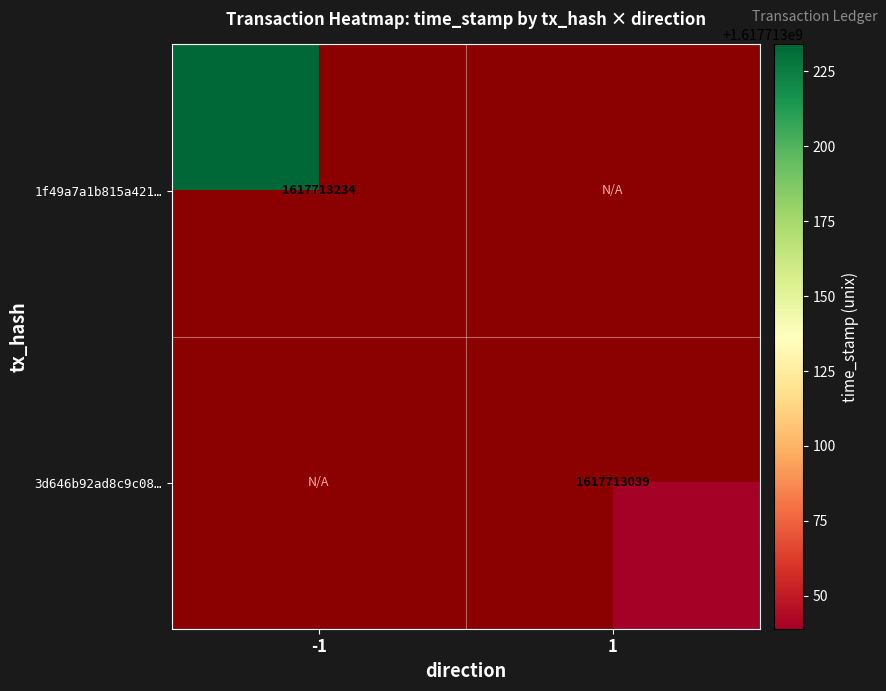

Reading left to right, what are all the values shown in this chart?

1f49a7a1b815a421ff37e3573bef973a0fbd99e: 1617713234	0
3d646b92ad8c9c085e09f8806cae68990bf4438: 0	1617713039